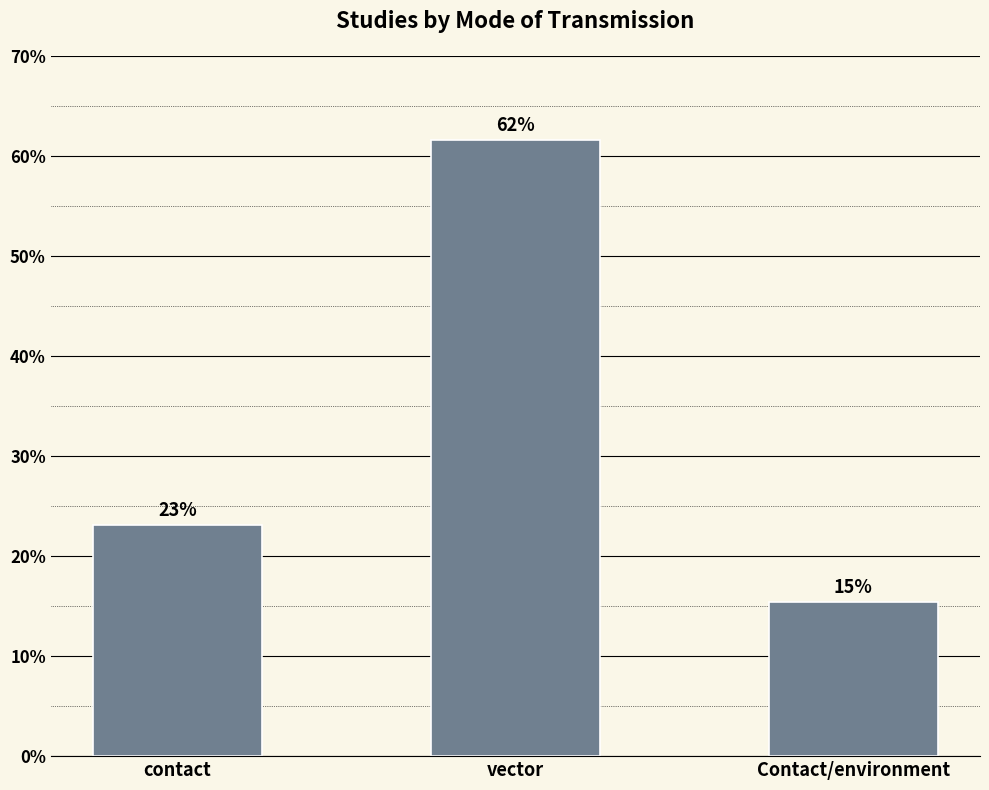

What is the sum of all values?

100.0